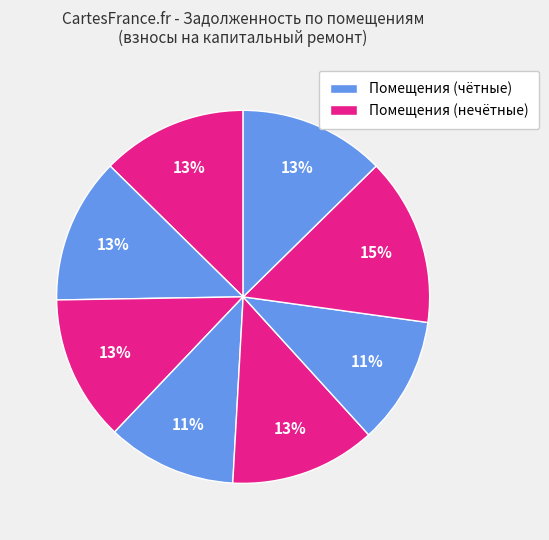

How many segments does this pie chart have?

8